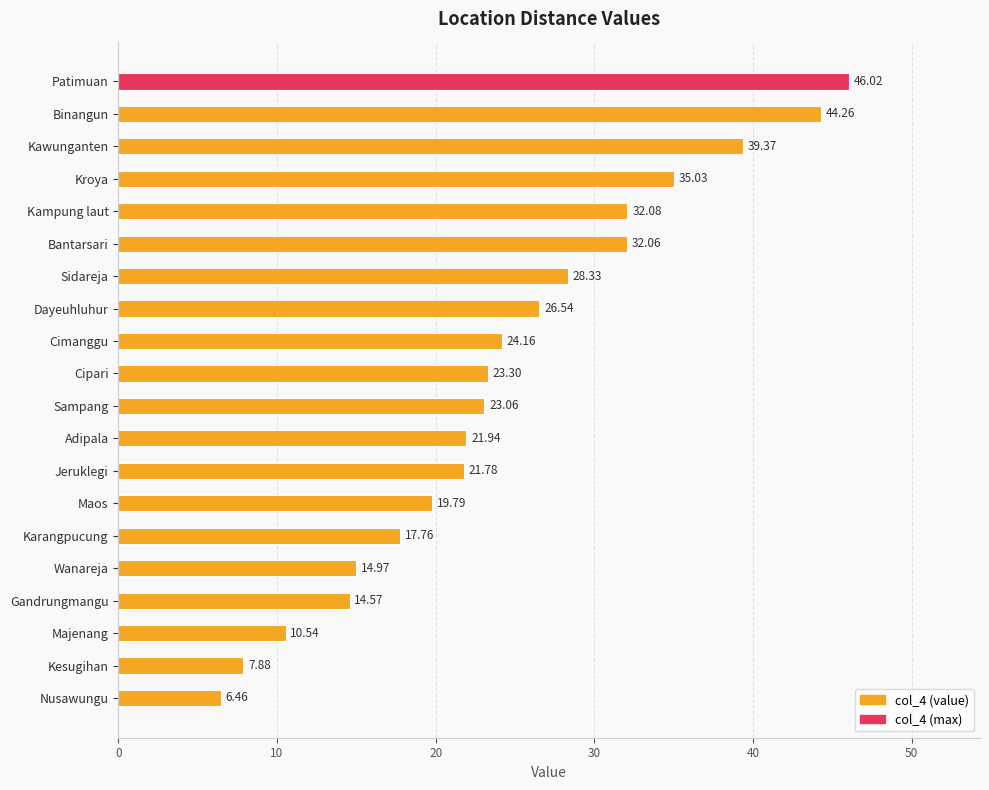

Between Kampung laut and Cimanggu, which is larger?

Kampung laut